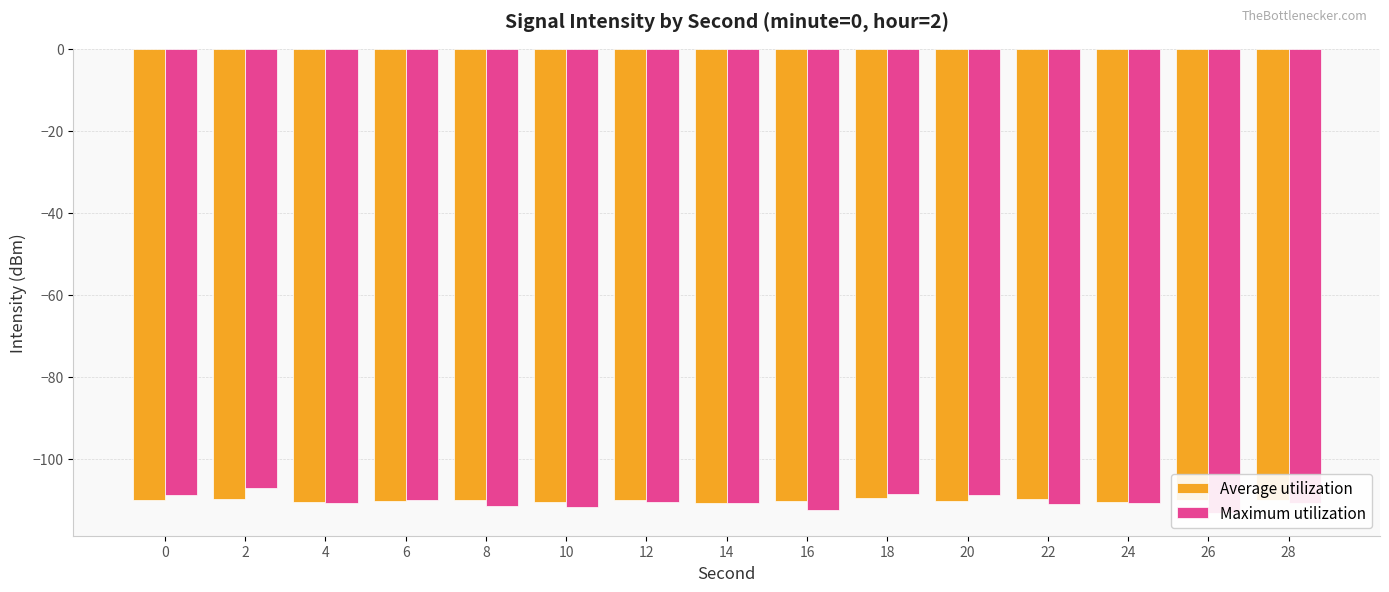

What is the value of the Maximum utilization bar at the 13th from the left?

-110.8